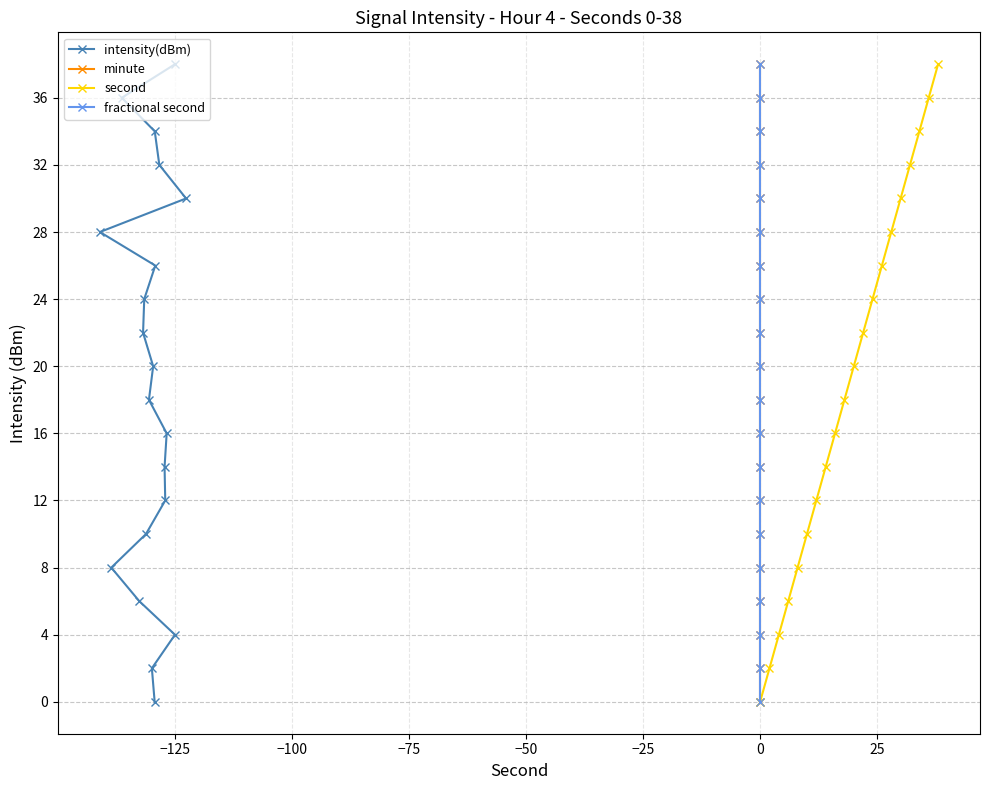

Does the chart display data point markers on the line(s)?

Yes